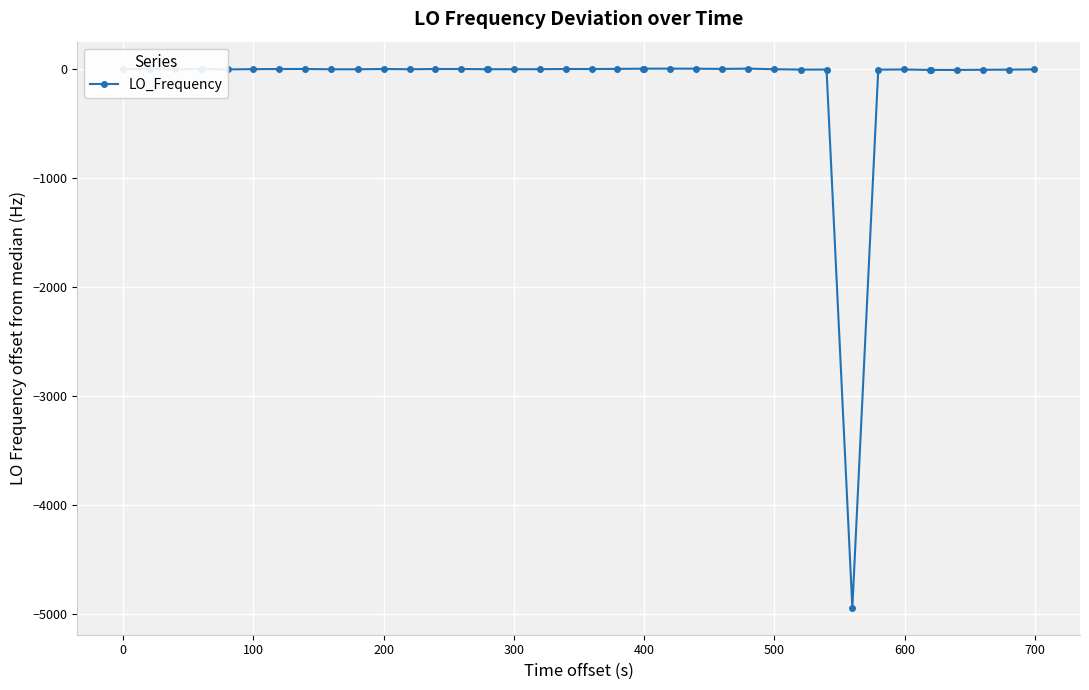

What is the minimum value shown in the chart?

-4943.4